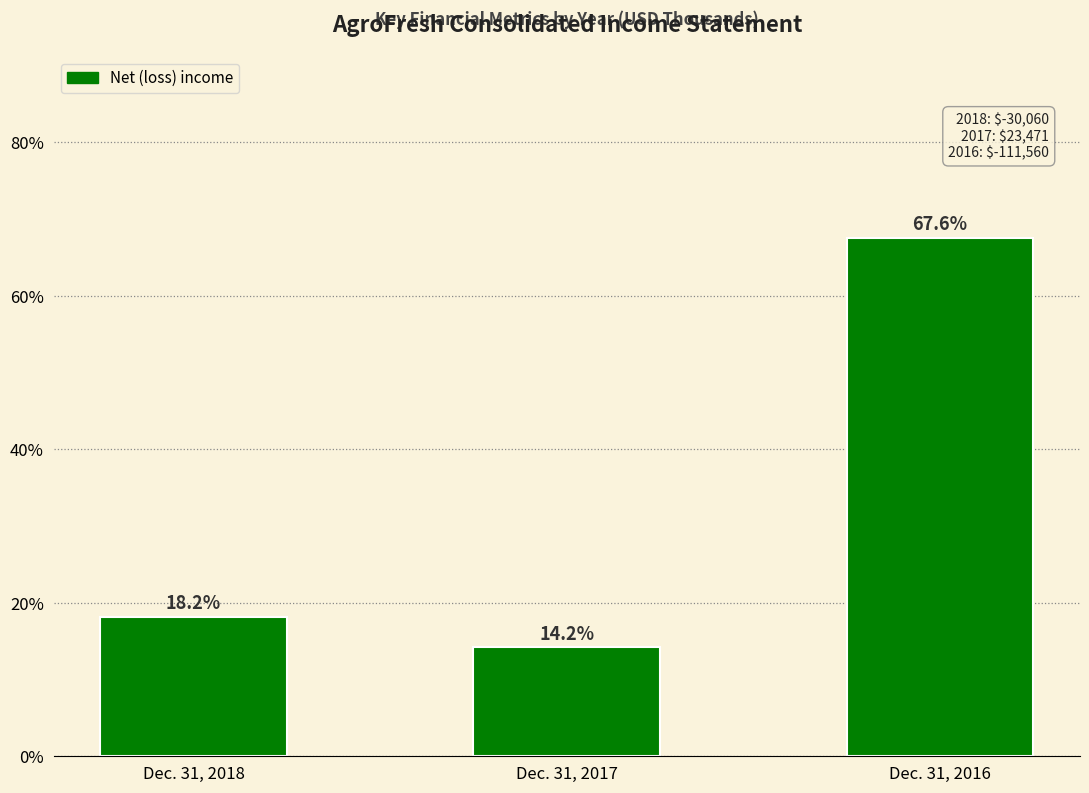

Reading left to right, transcribe all the data shown in this chart.

18.2	14.2	67.6